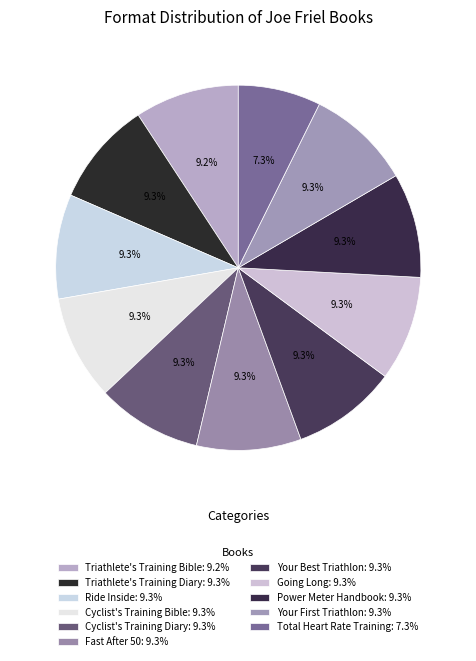

Rank the categories by value from lowest to highest.

Total Heart Rate Training, Triathlete's Training Bible, Your First Triathlon, Power Meter Handbook, Fast After 50, Cyclist's Training Bible, Ride Inside, Triathlete's Training Diary, Going Long, Your Best Triathlon, Cyclist's Training Diary